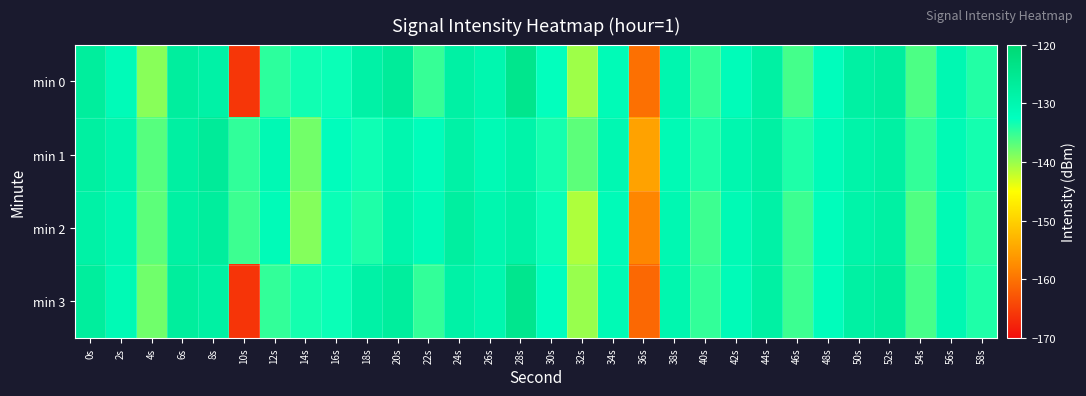

How many data points does each series have?

30